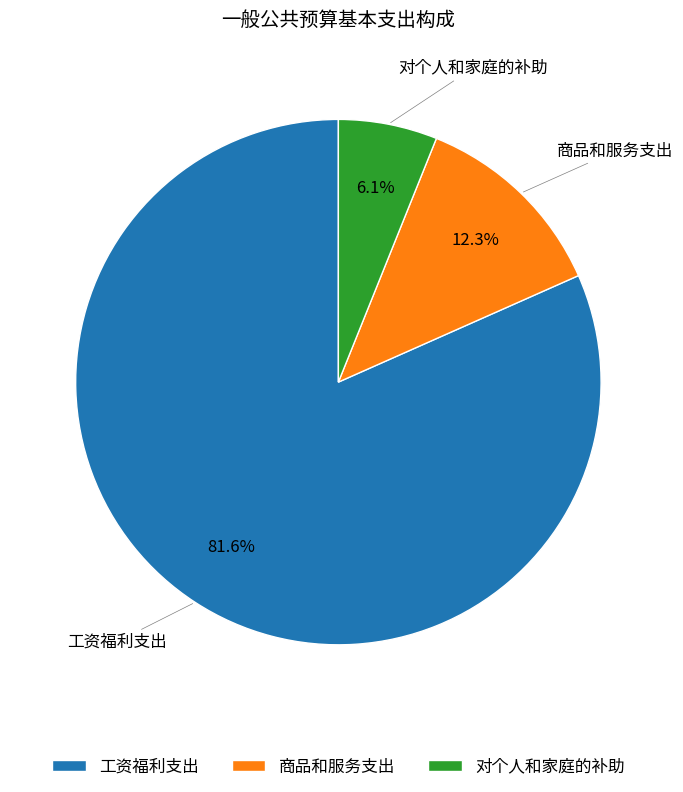

The 对个人和家庭的补助 slice represents 6% of the pie. True or false?

True